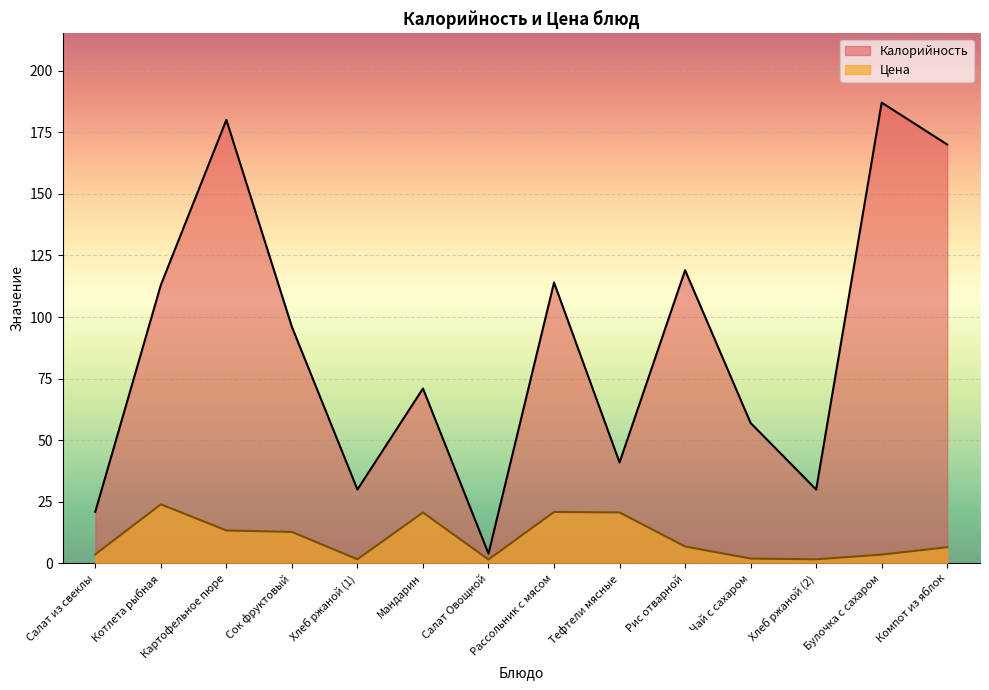

What is the value of the Калорийность point at the 6th from the left?

71.0